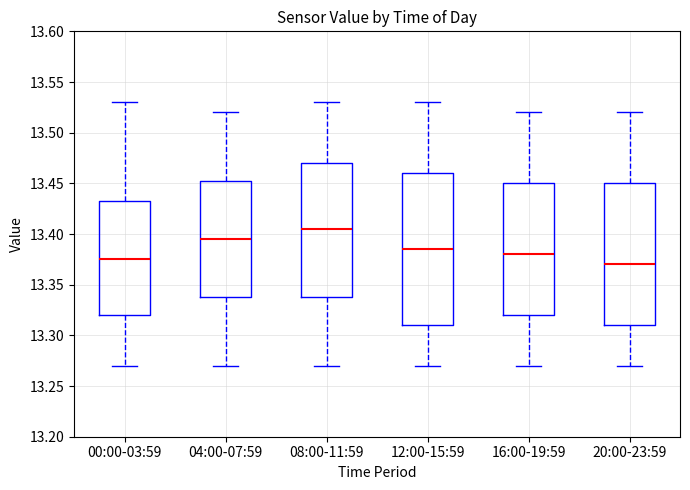

Reading left to right, transcribe this box plot: for each box, give where its median line is, the range the box spans, and where its two whiskers end, as read against the y-axis. The values are not printed on the chart, so give them approximately, as read against the axis.

00:00-03:59: median 13.375, box 13.320 to 13.435, whiskers 13.270 to 13.530
04:00-07:59: median 13.395, box 13.340 to 13.455, whiskers 13.270 to 13.520
08:00-11:59: median 13.405, box 13.340 to 13.470, whiskers 13.270 to 13.530
12:00-15:59: median 13.385, box 13.310 to 13.460, whiskers 13.270 to 13.530
16:00-19:59: median 13.380, box 13.320 to 13.450, whiskers 13.270 to 13.520
20:00-23:59: median 13.370, box 13.310 to 13.450, whiskers 13.270 to 13.520